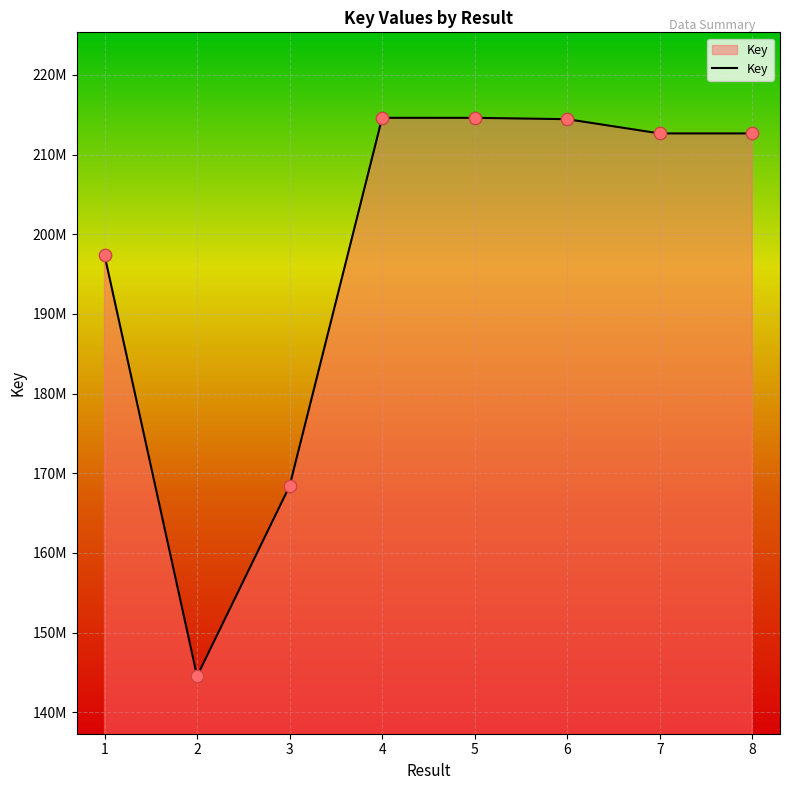

Does the chart have visible grid lines?

Yes